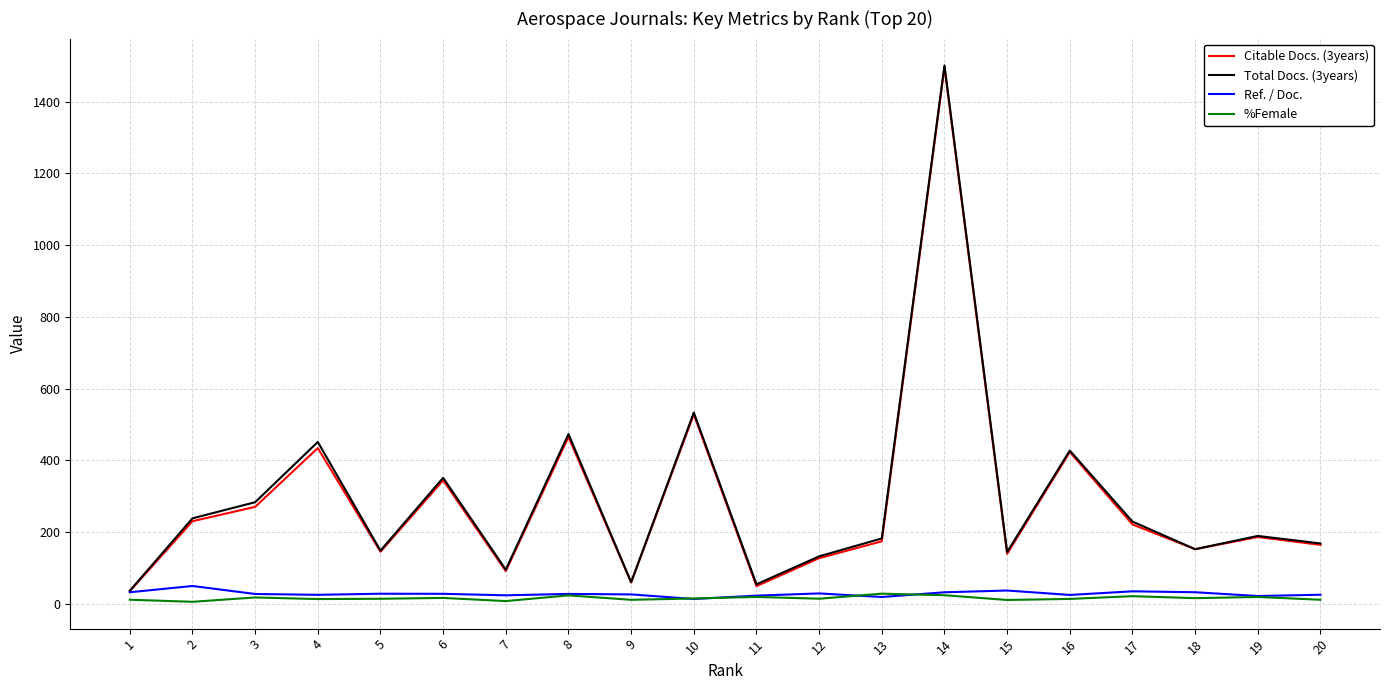

How many values in the %Female series are below 14?

10